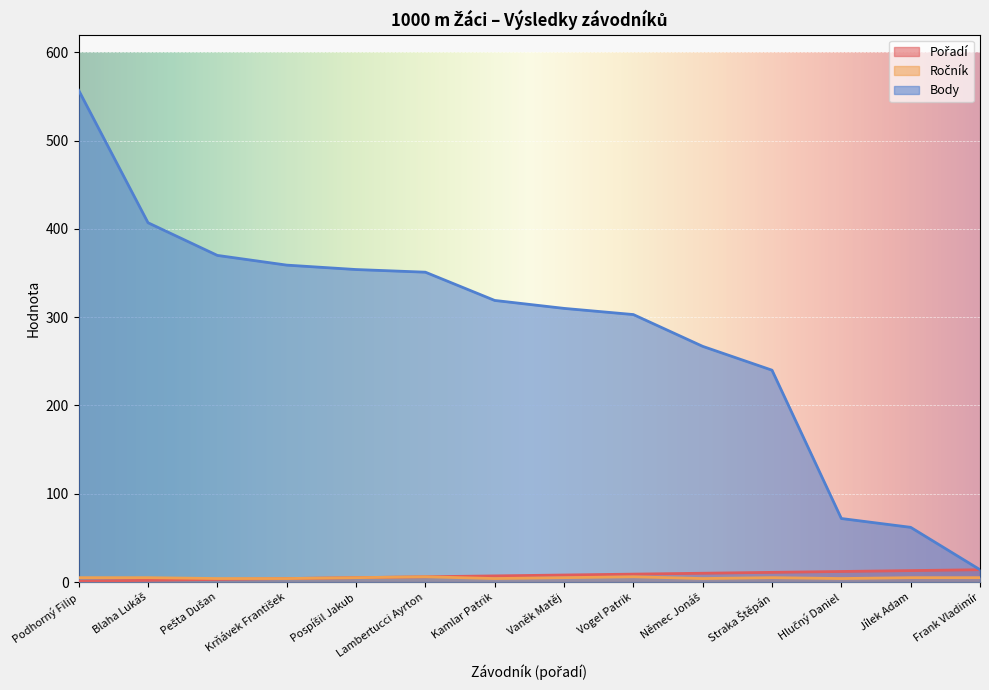

The Body series shows 354 at Pospíšil Jakub. True or false?

True